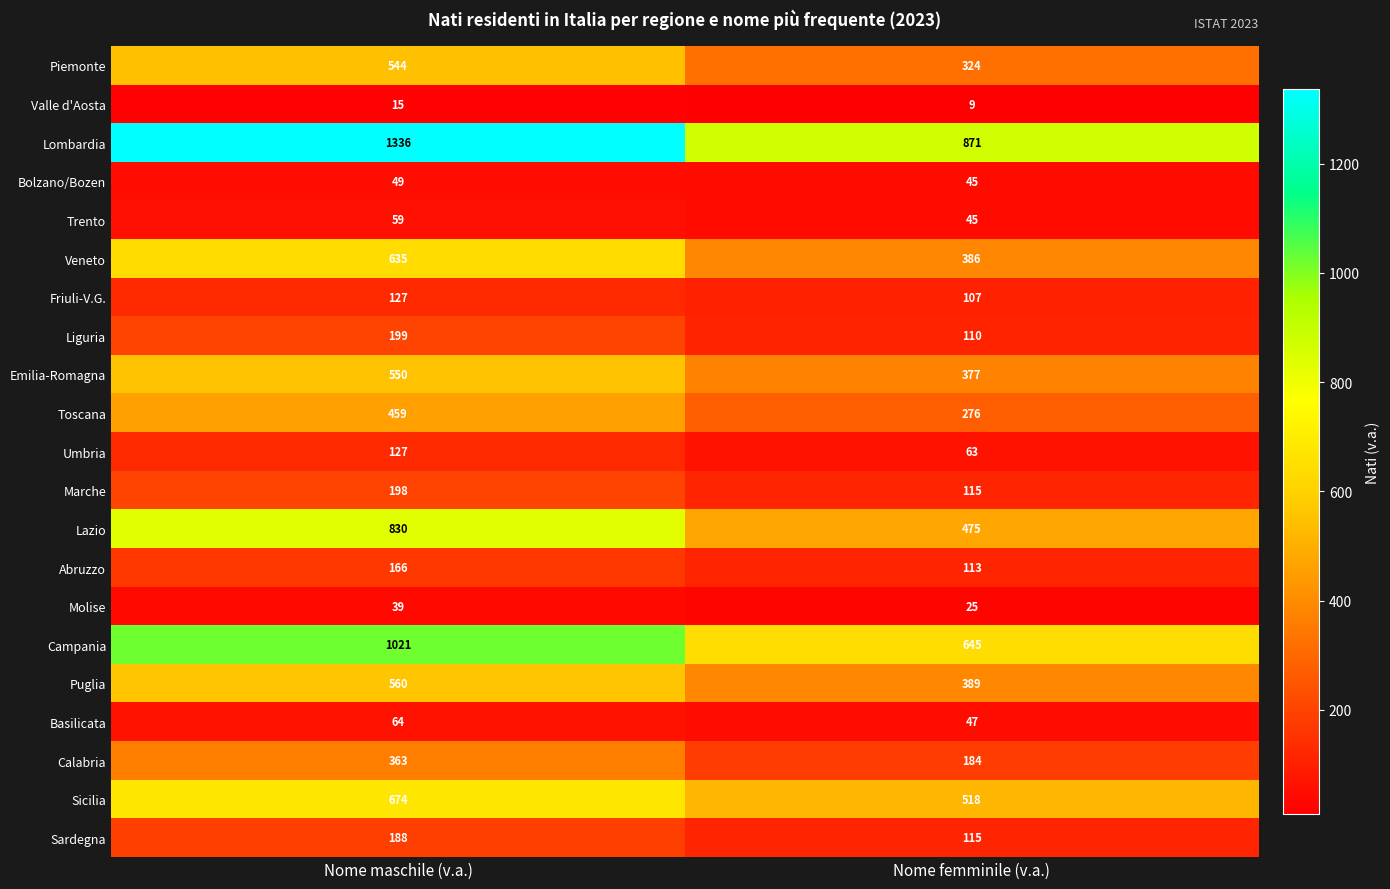

Which series has the widest spread of values?

Lombardia